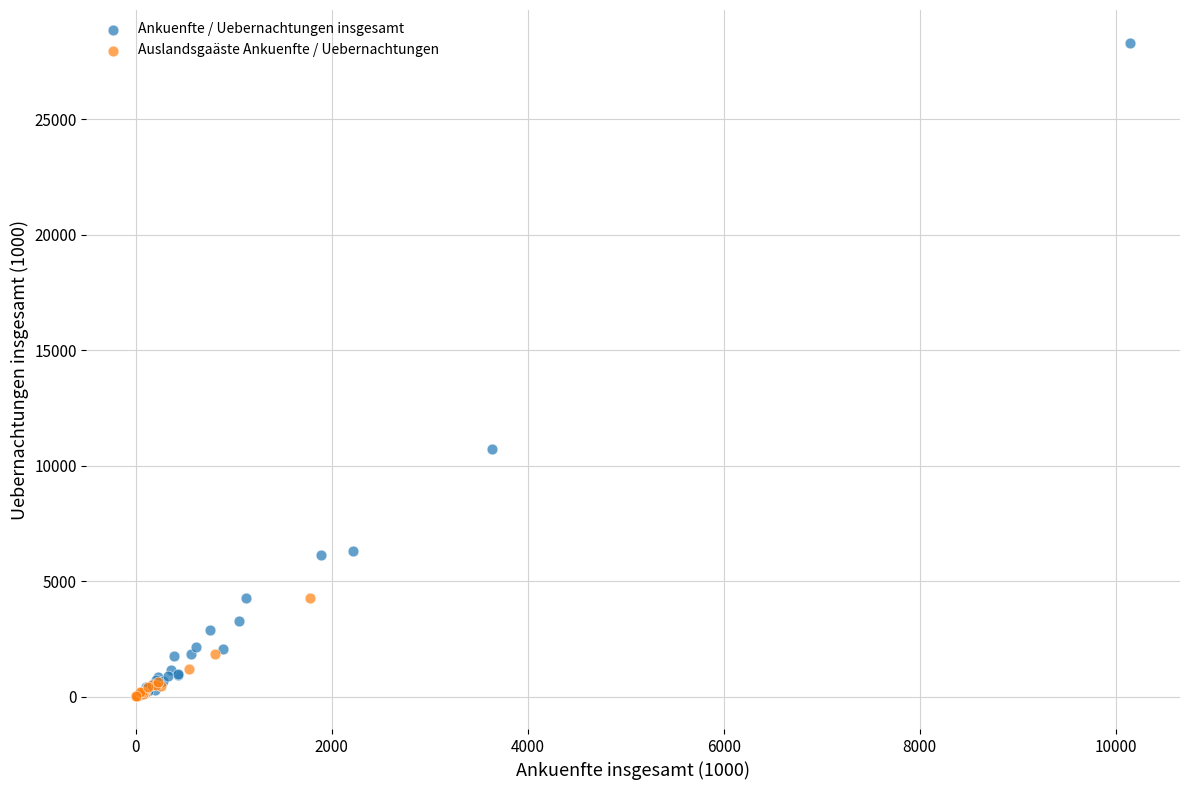

Which series has the widest spread of Y values?

Ankuenfte / Uebernachtungen insgesamt